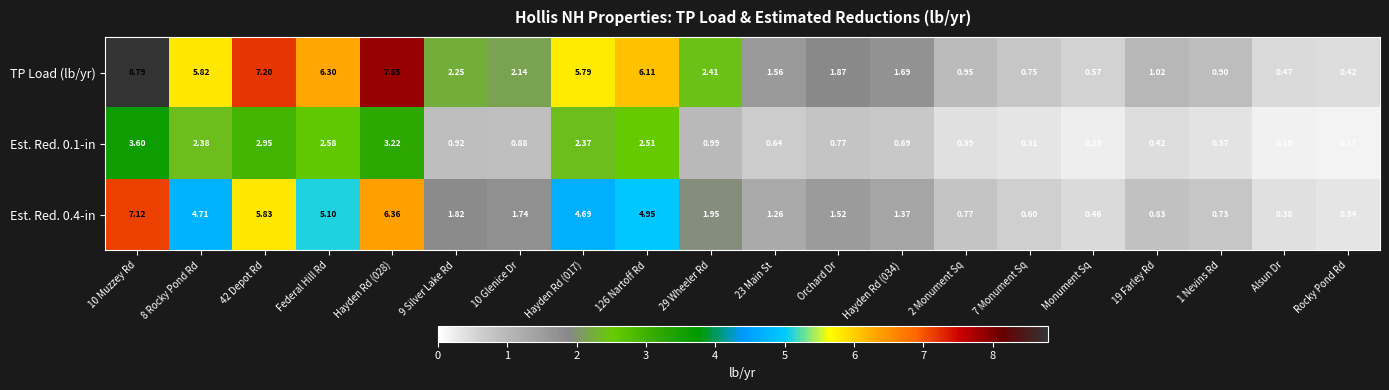

Between 29 Wheeler Rd and 2 Monument Sq, which series saw the biggest shift?

TP Load (lb/yr)